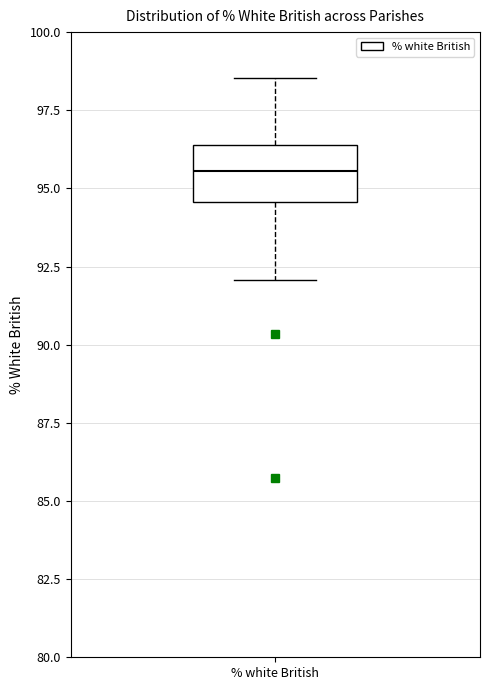

Transcribe this box plot: give where the median line is, the range the box spans, and where the two whiskers end, as read against the y-axis. The values are not printed on the chart, so give them approximately, as read against the axis.

median 95.5, box 94.5 to 96.5, whiskers 92.0 to 98.5